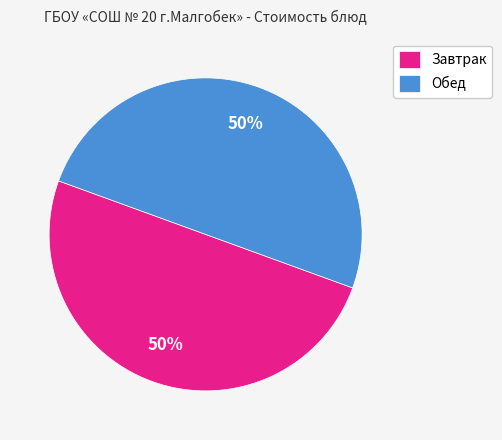

What is the ratio of the value at Обед to the value at Завтрак?

1.0